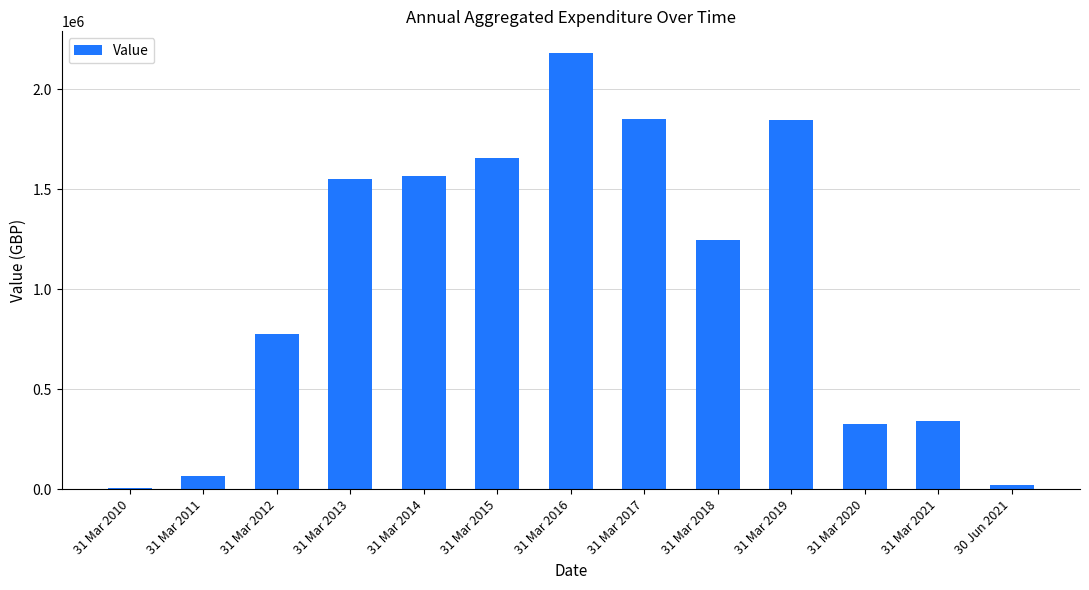

What is the greatest value displayed?

2180257.5